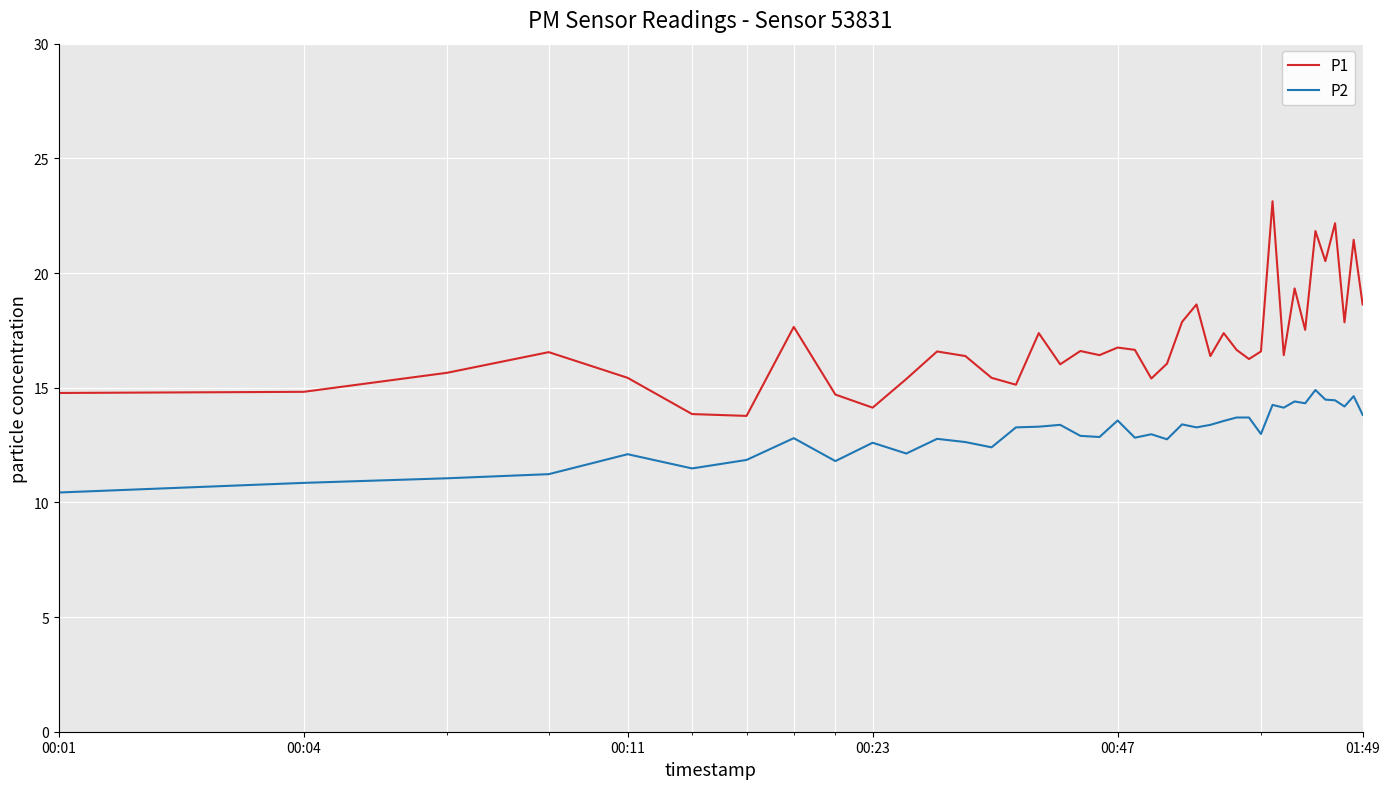

What is the difference between the maximum and minimum values in the P2 series?

4.5